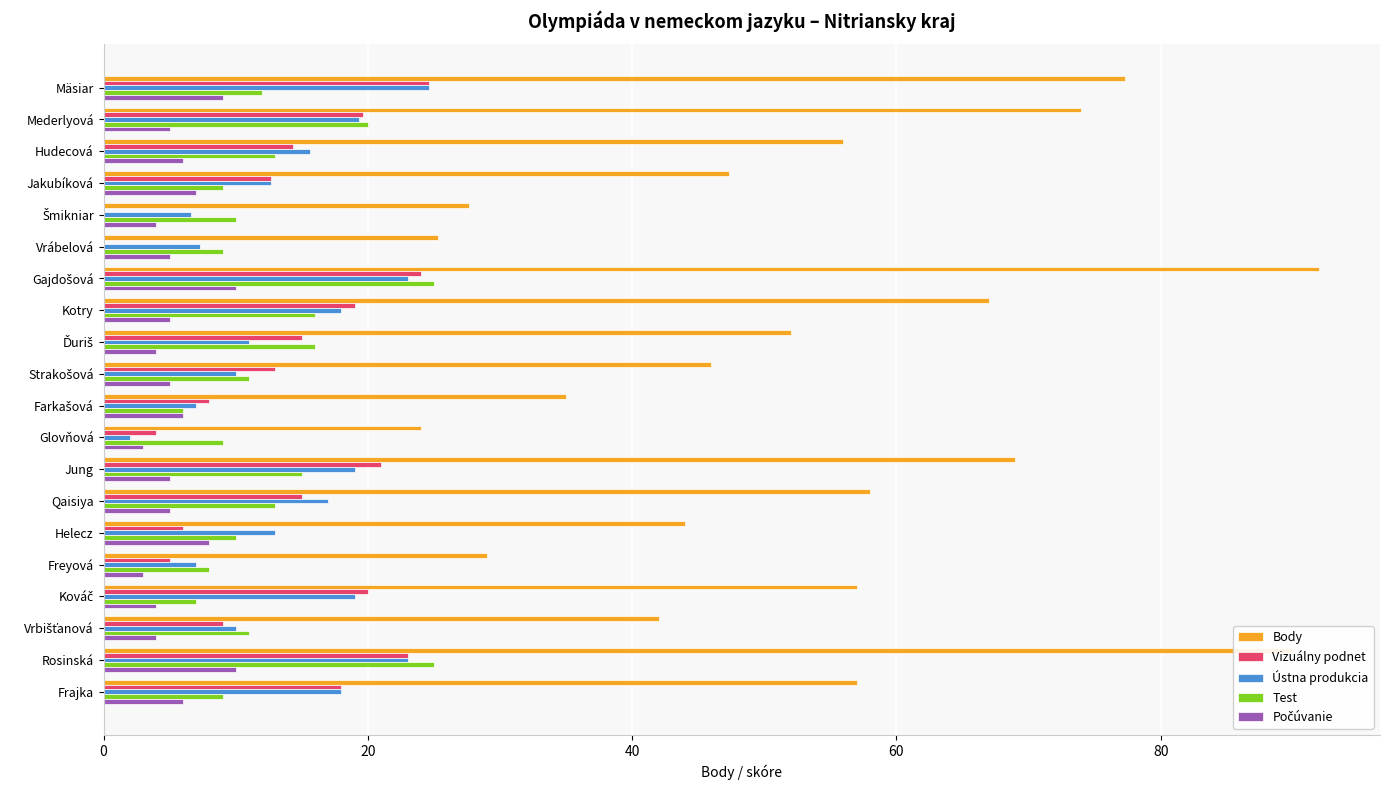

Which series has the largest total across all categories?

Body